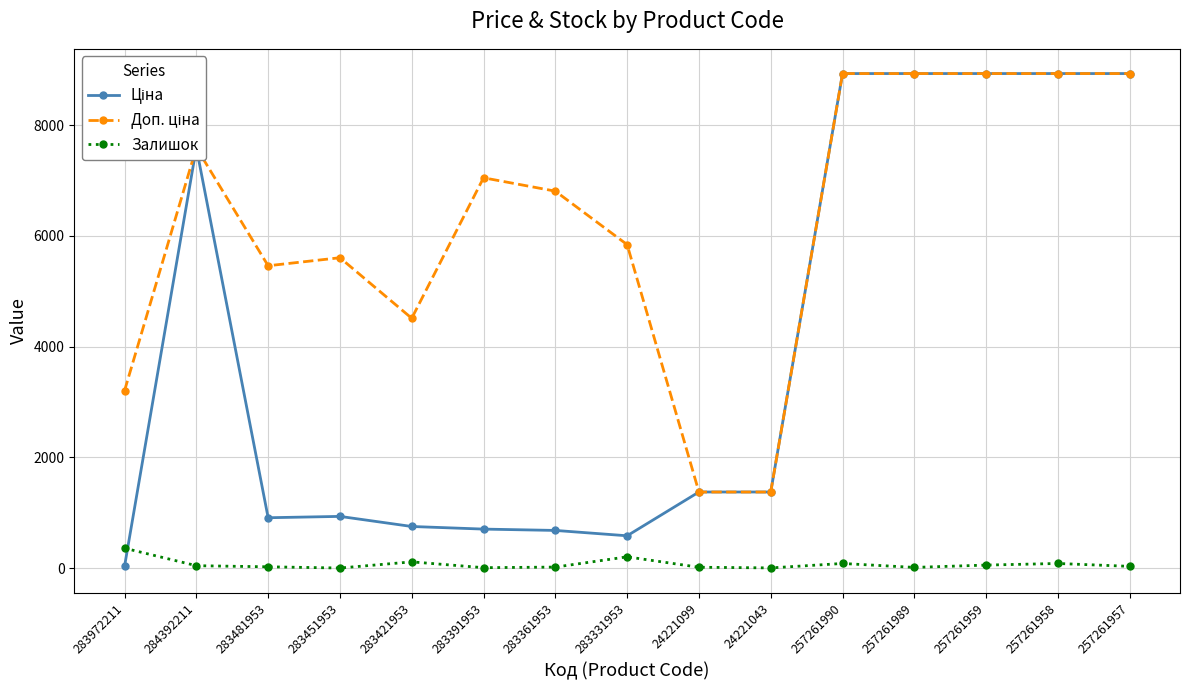

At how many categories does at least one series exceed 7190?

6